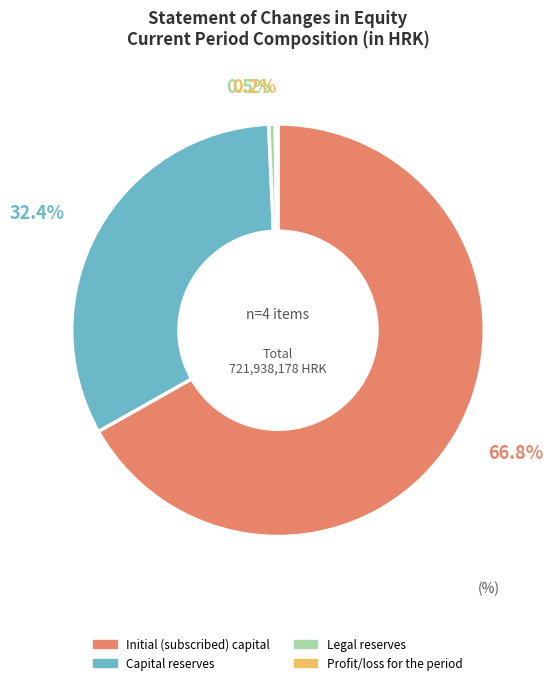

Is there any slice that represents more than half of the pie?

Yes